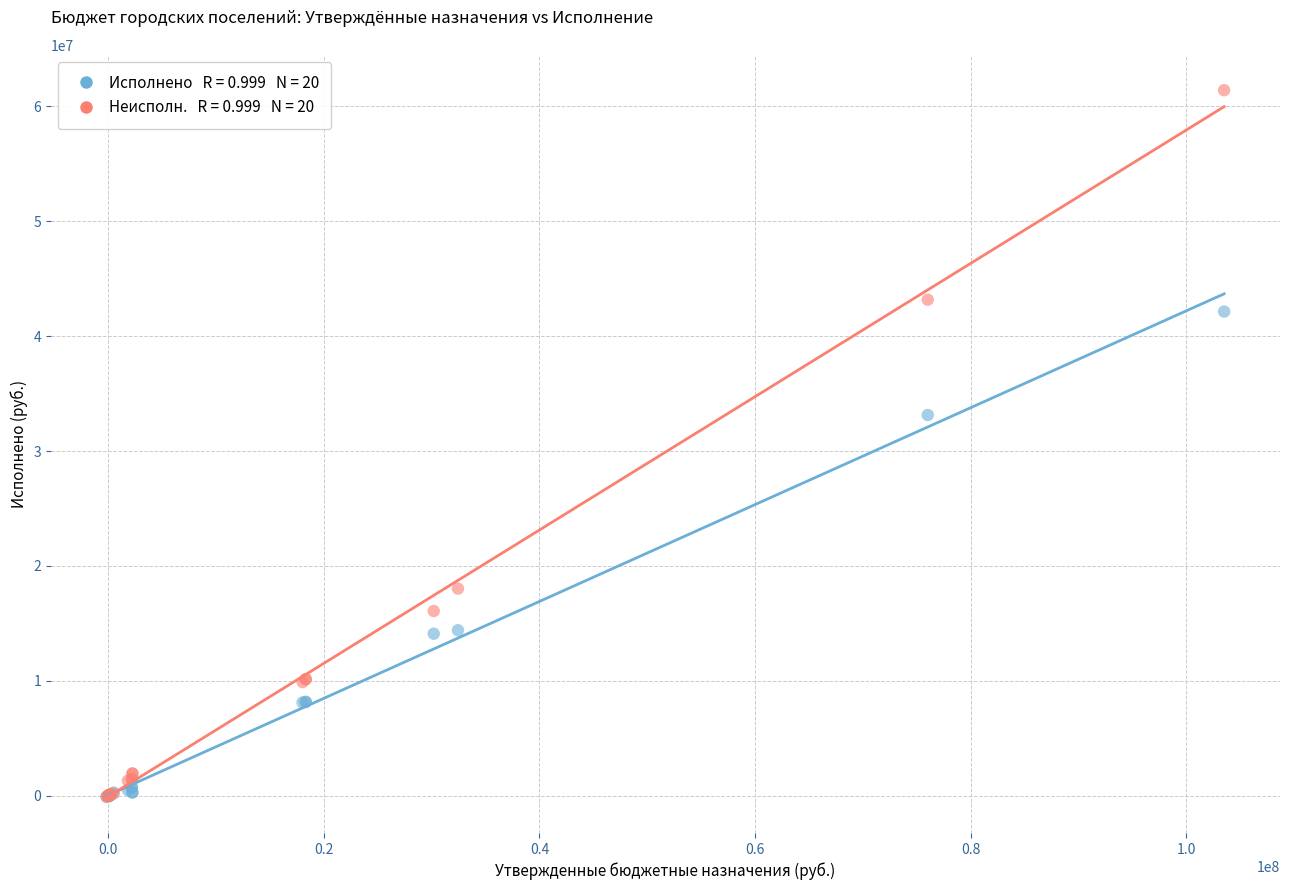

Across all series, what Y value is closest to 30648438?

33133054.6